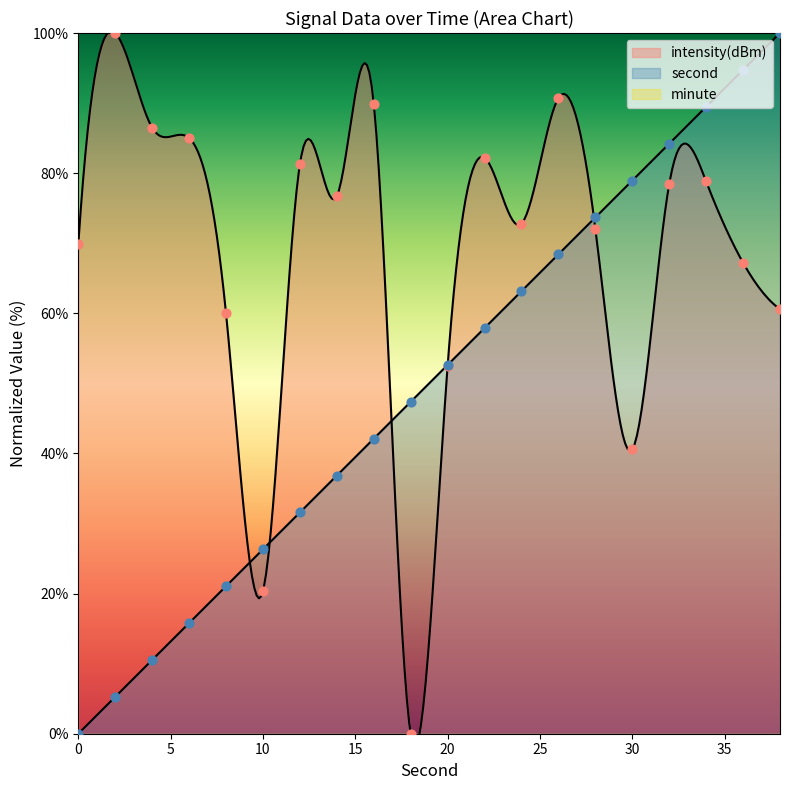

Which series reaches the maximum Y coordinate?

second